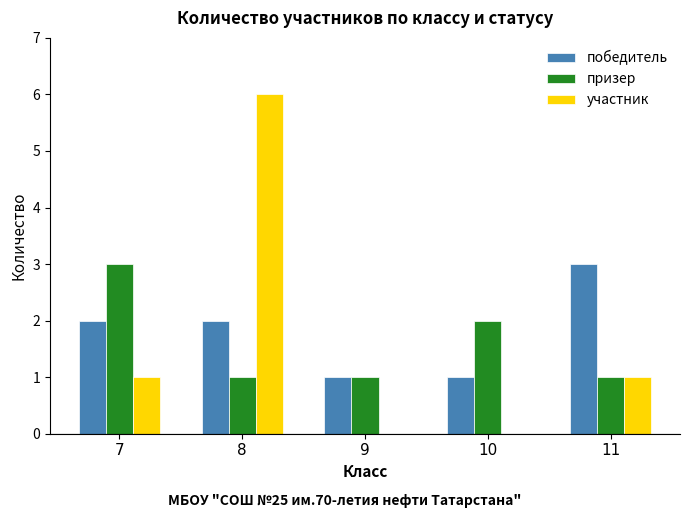

Which series changed the most between 7 and 9?

призер